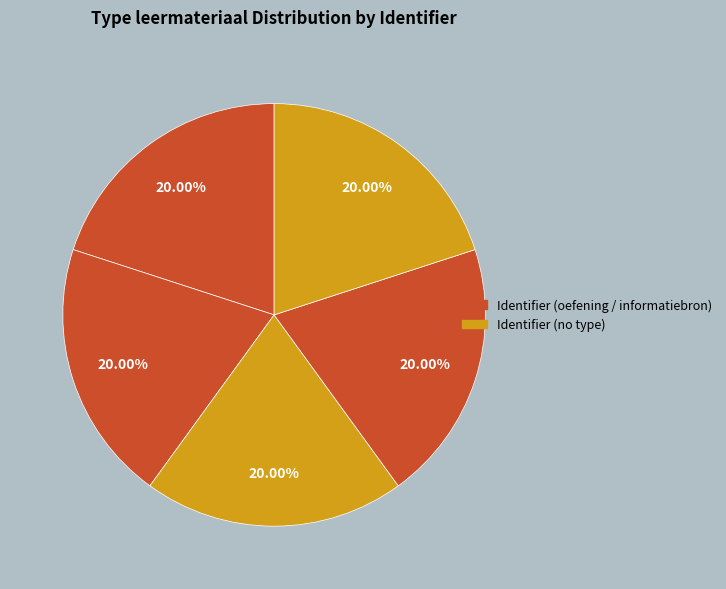

How many slices are in this pie chart?

5